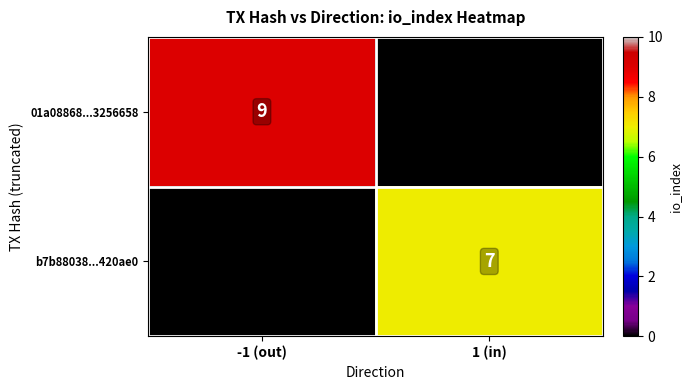

The value of b7b88038...420ae0 at 1 (in) is 7. True or false?

True